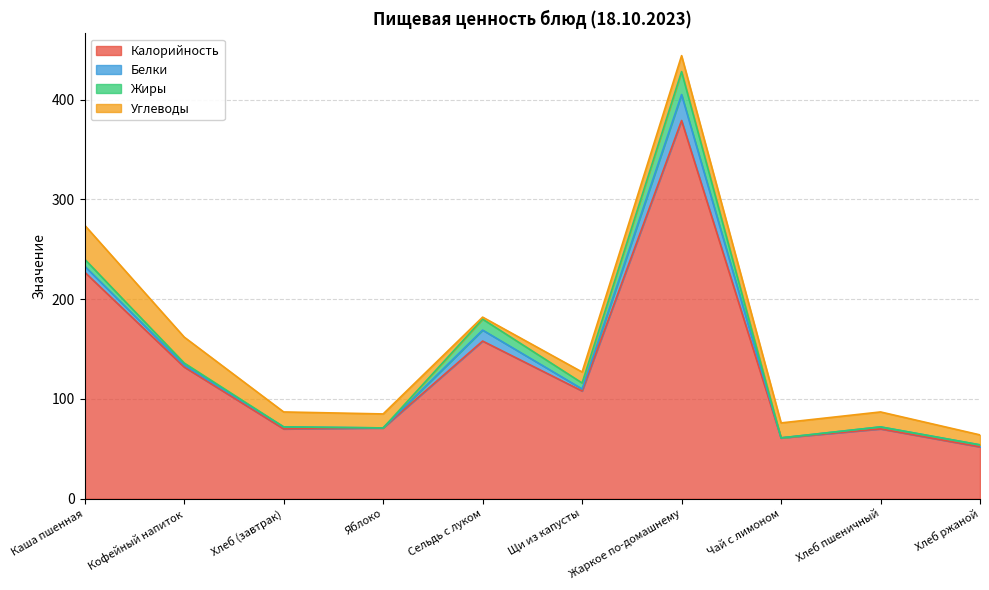

At which category does the chart reach its peak across all series?

Жаркое по-домашнему